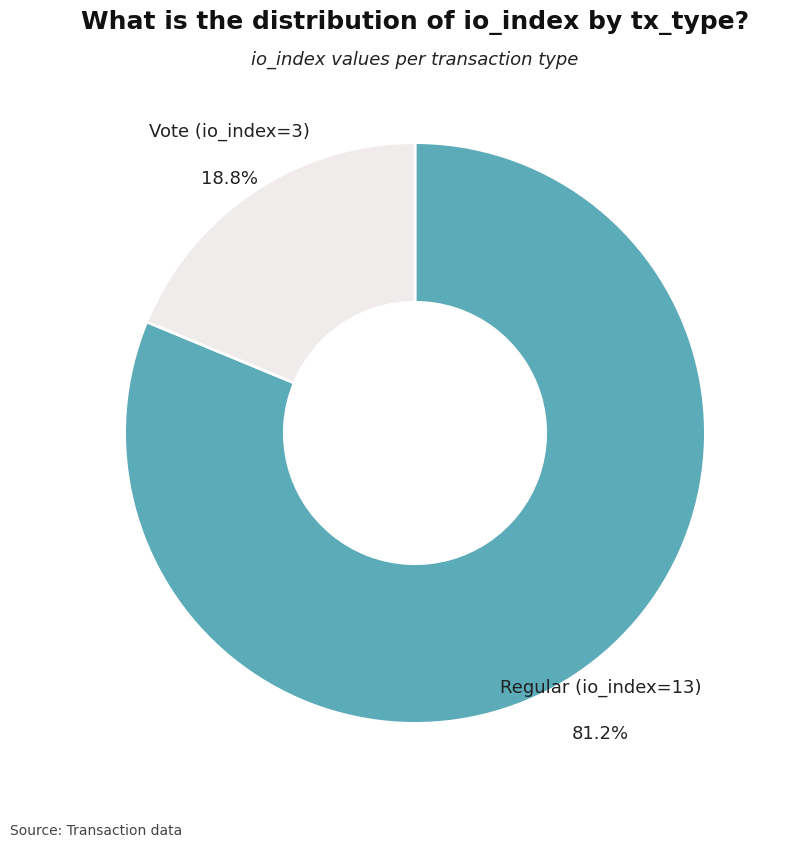

To the nearest percent, what is the average slice percentage?

50%